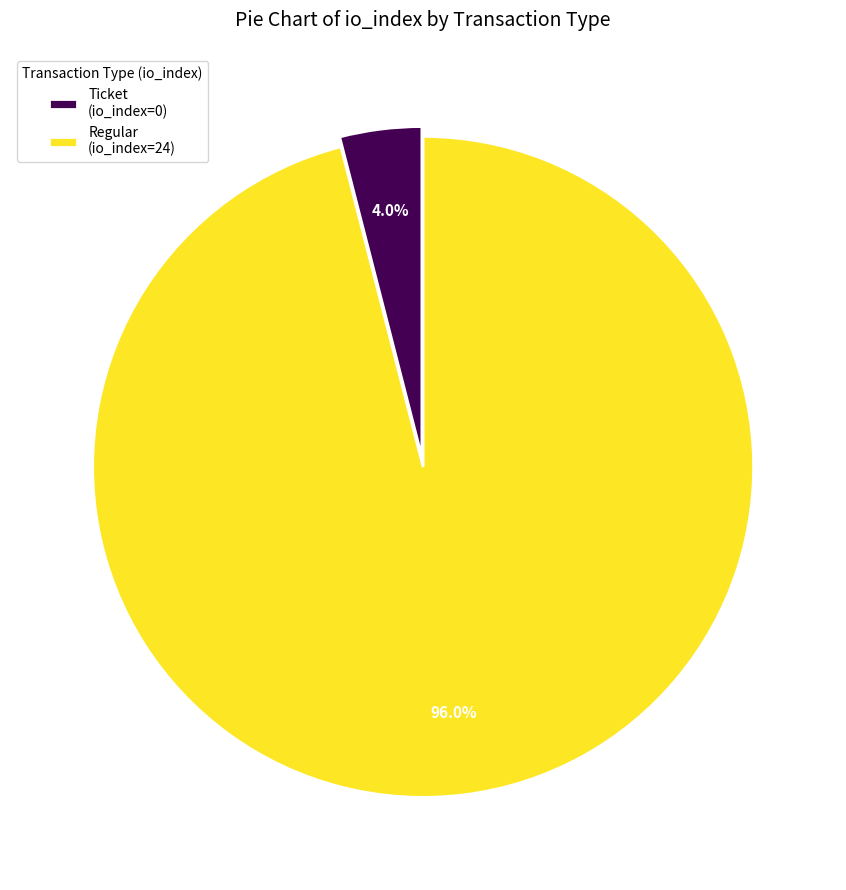

To the nearest percent, what is the combined percentage of Ticket (io_index=0) and Regular (io_index=24)?

100%